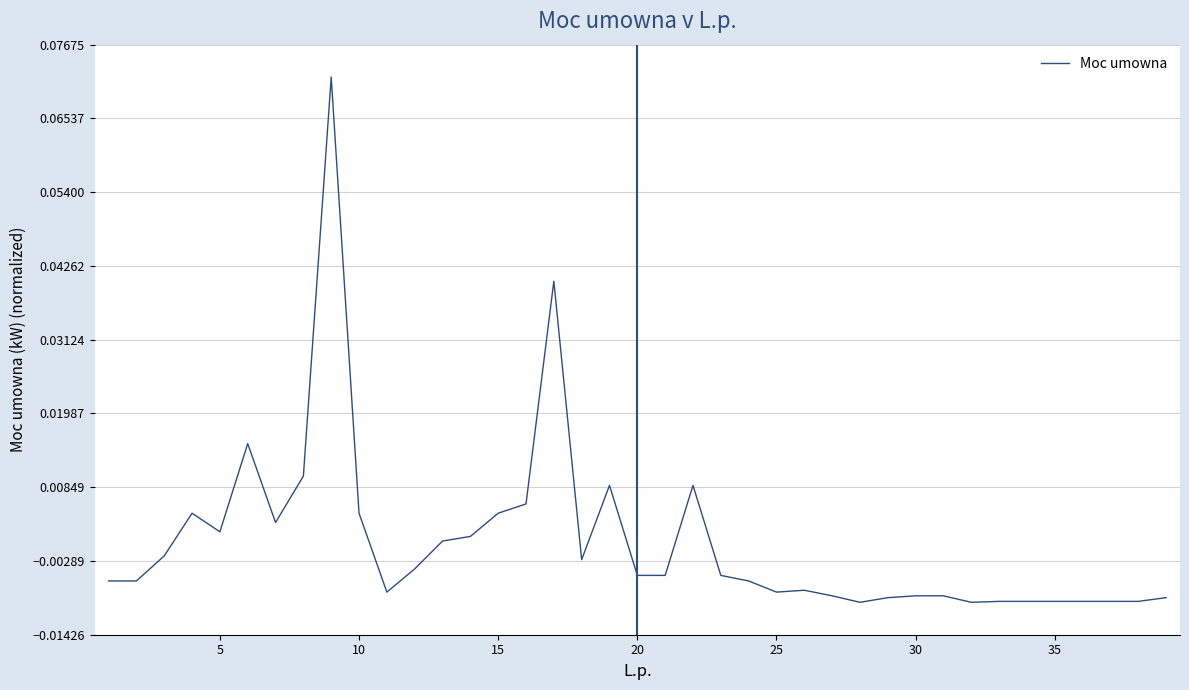

Does the chart display data point markers on the line(s)?

No